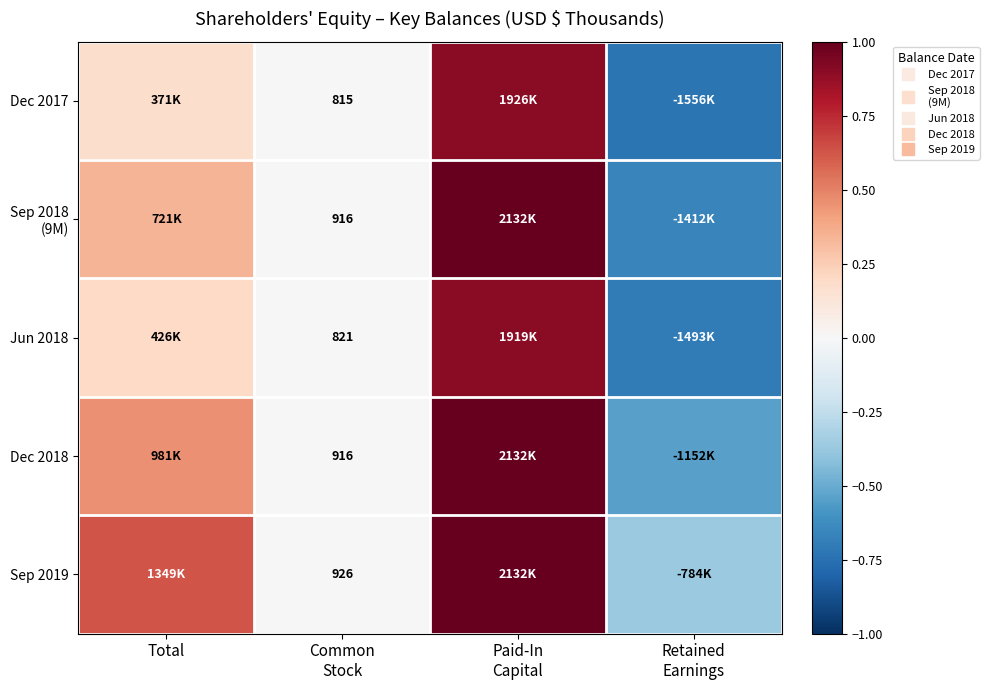

How many data points in Sep 2019 are less than 0?

1